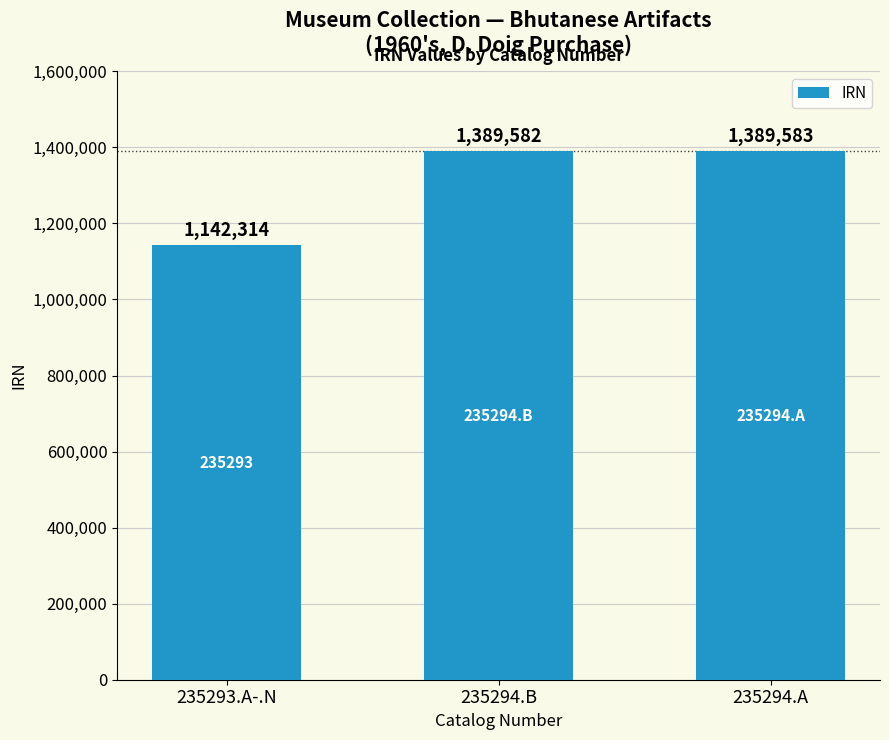

True or false: the data shows 1142314 at 235293.A-.N.

True